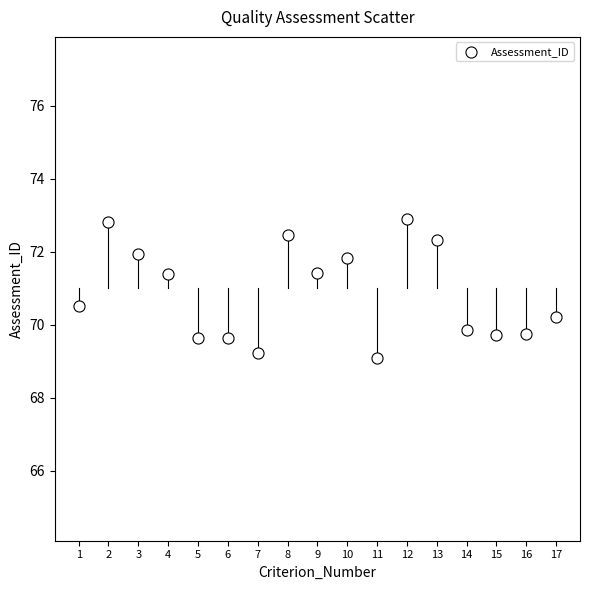

What is the range of Y values (max minus min)?

3.8